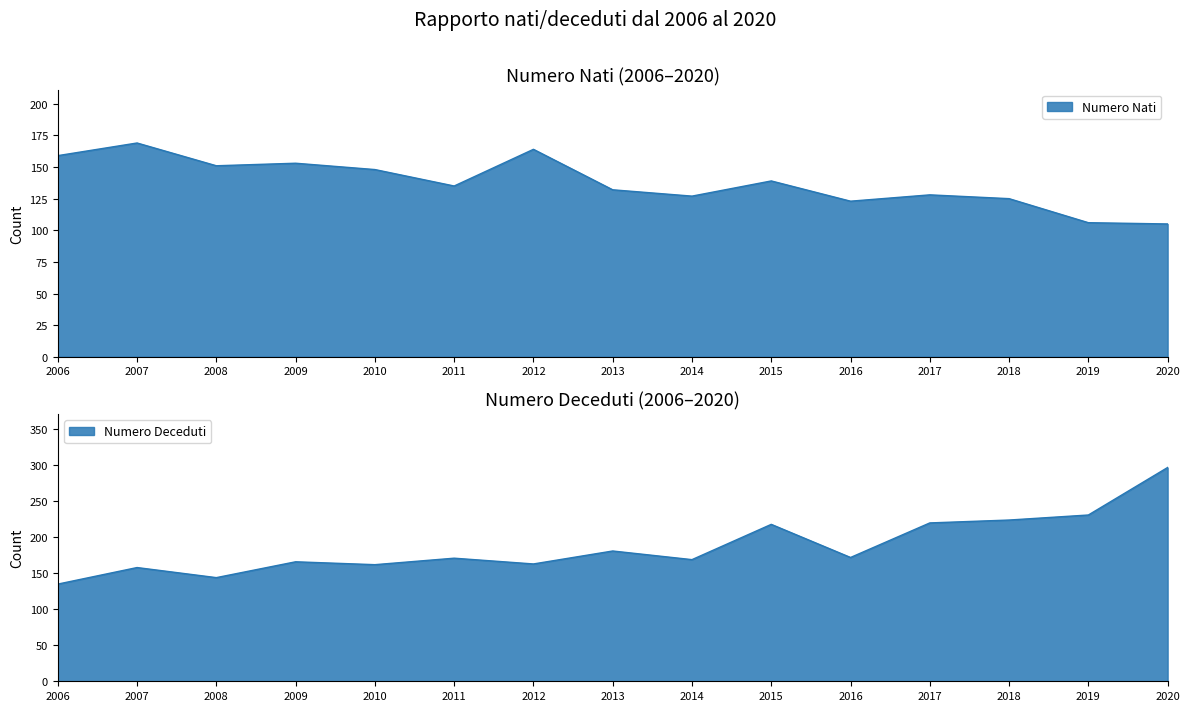

At which category is the sum across all series the highest?

2020